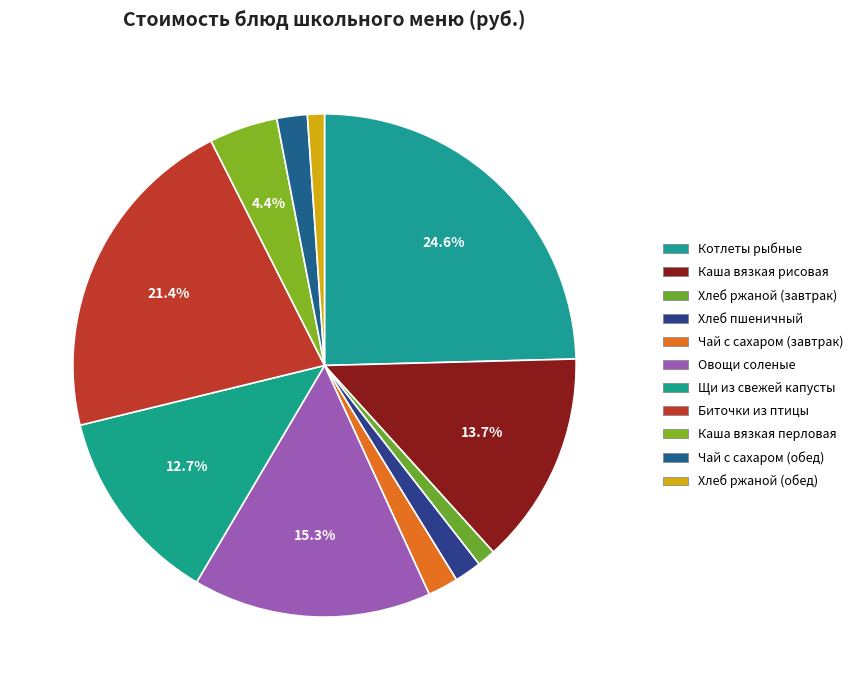

What is the smallest slice in the pie chart?

Хлеб ржаной (обед)